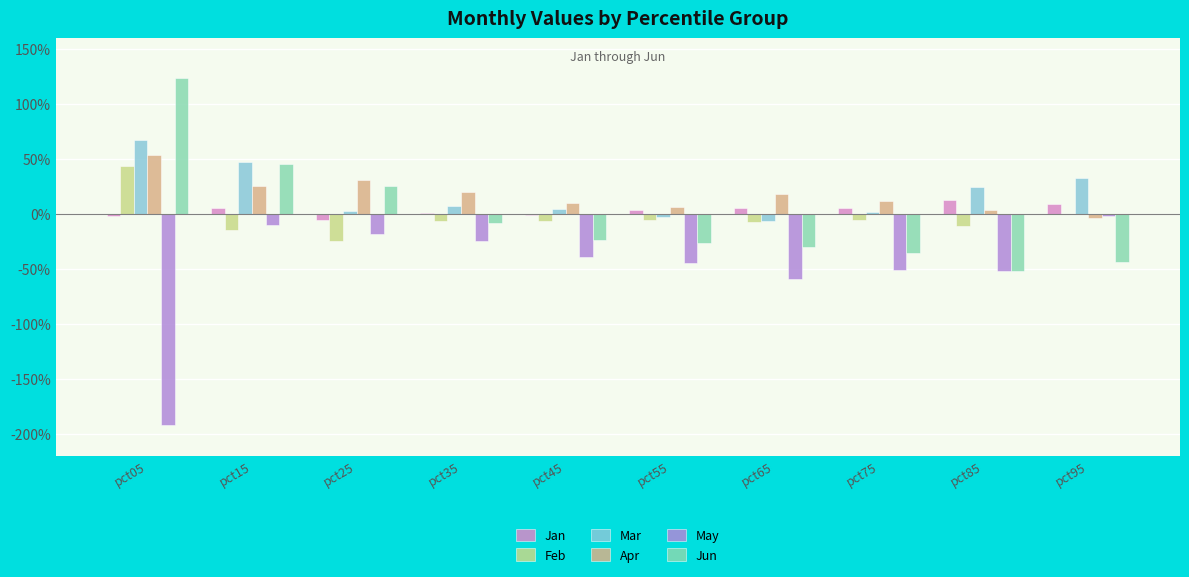

What is the sum of all Mar values?

1.8